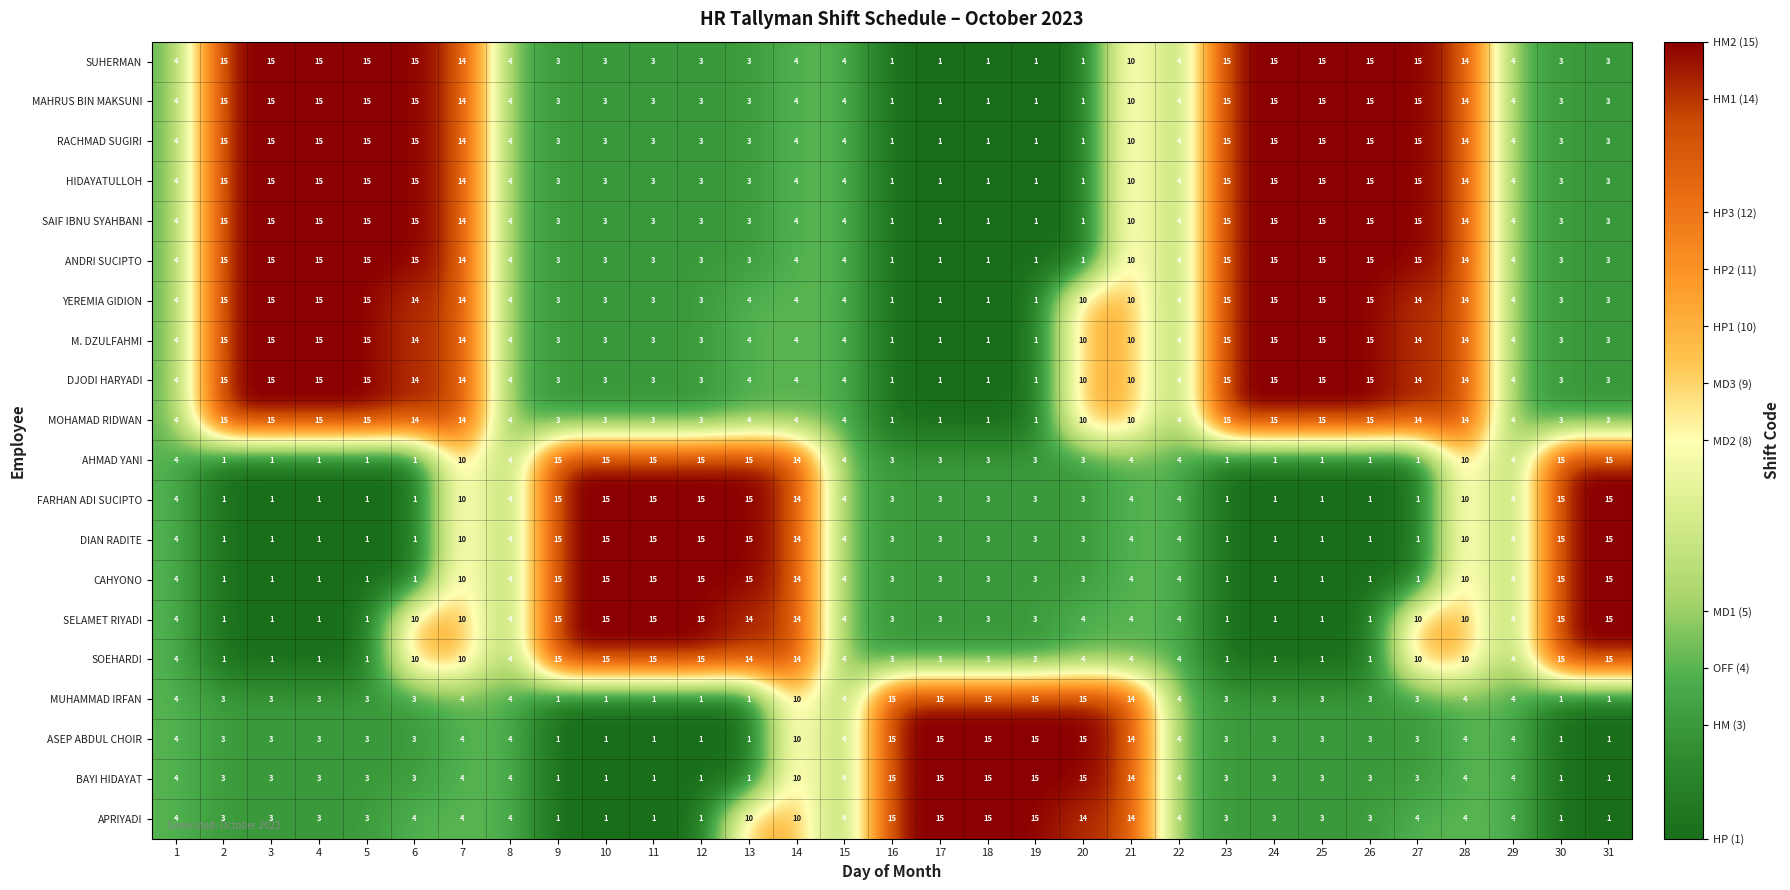

What is the highest value of the M. DZULFAHMI series?

15